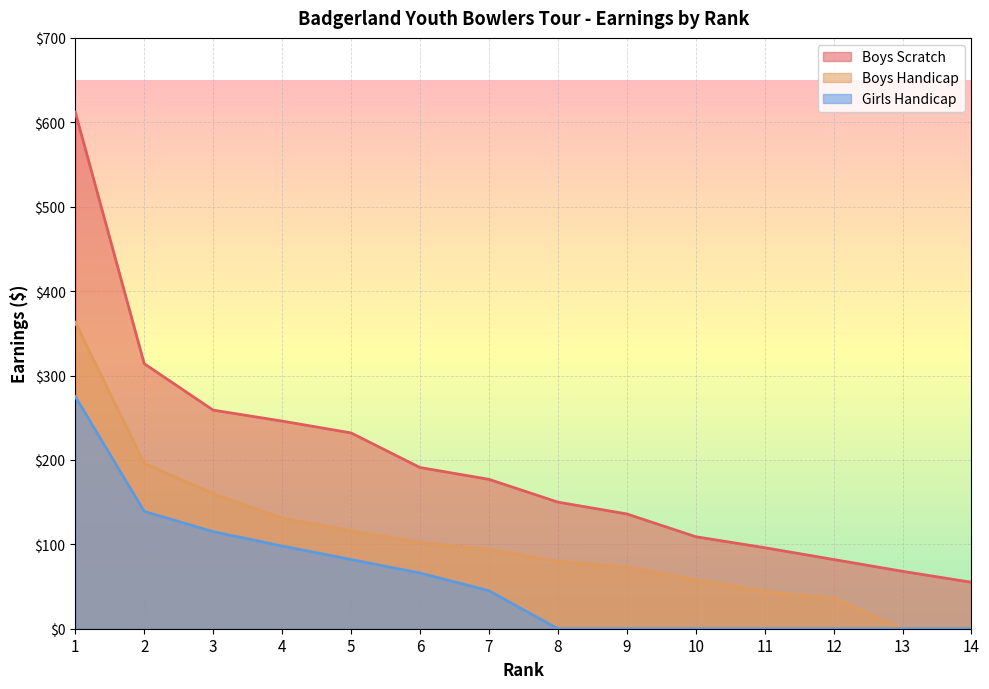

What is the total value across all series at 7?

316